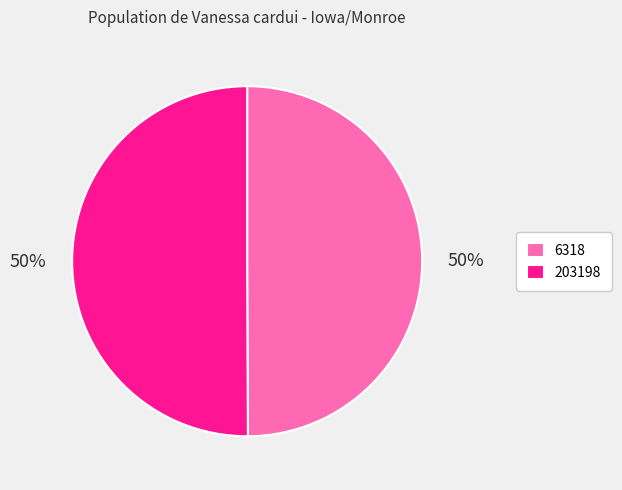

What percentage is the 6318 slice, to the nearest percent?

50%